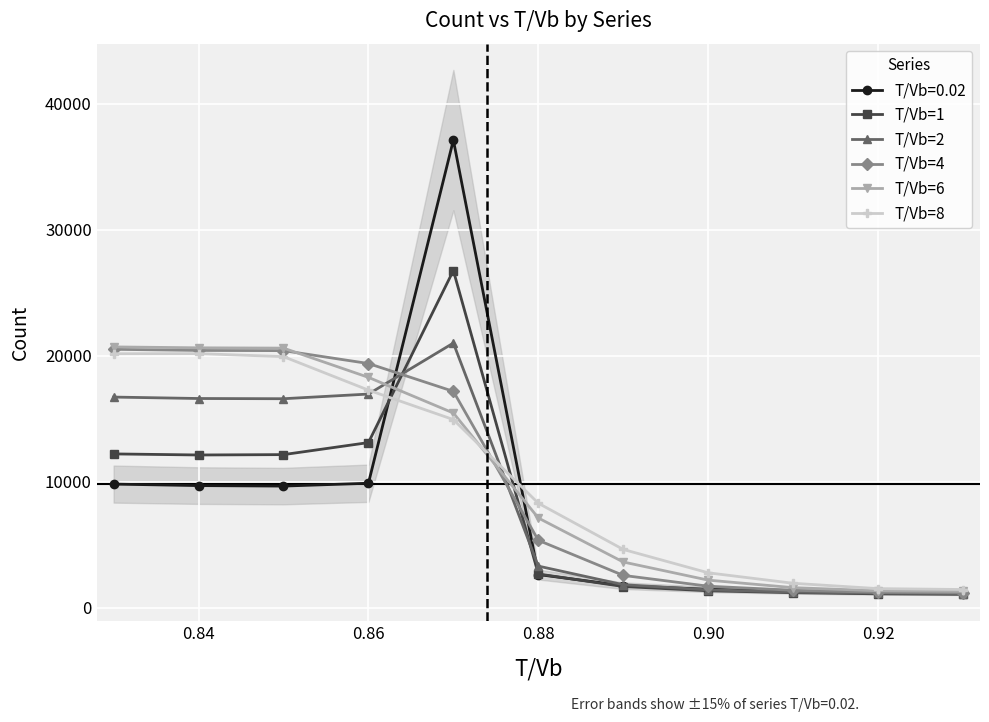

The value of T/Vb=4 at 0.86 is 19382.0. True or false?

True